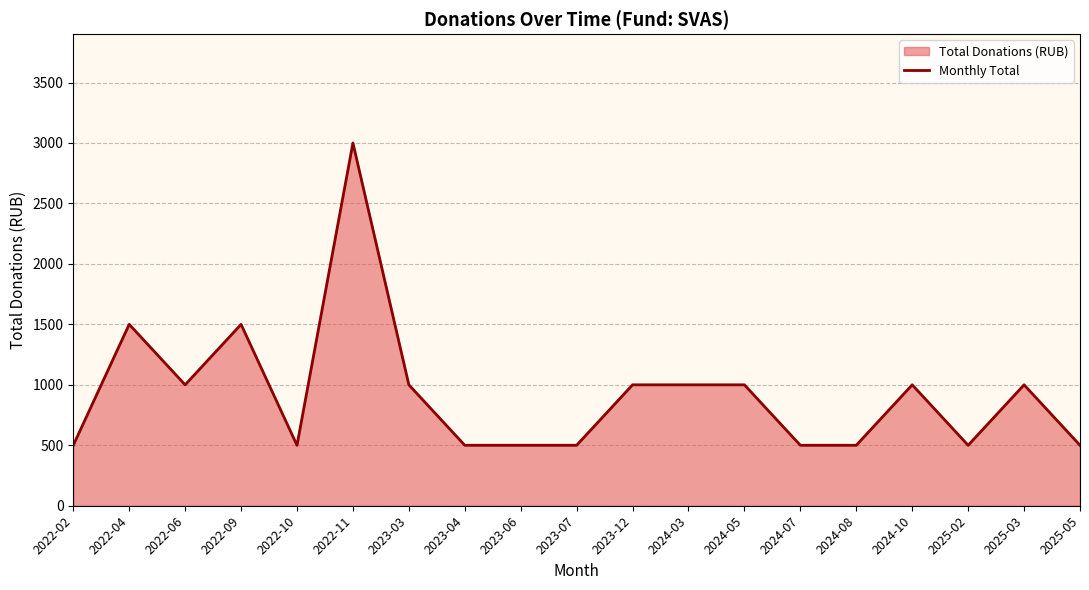

How many data points are above 1000?

3